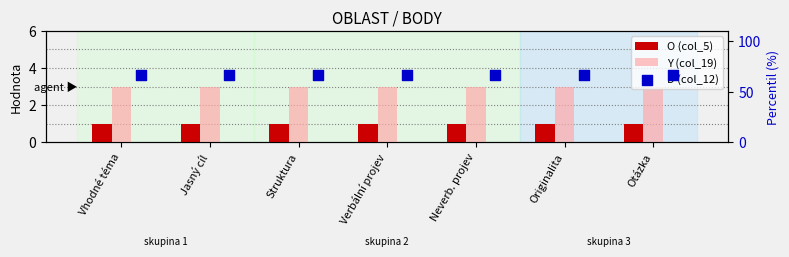

Which series contains the lowest Y value?

O